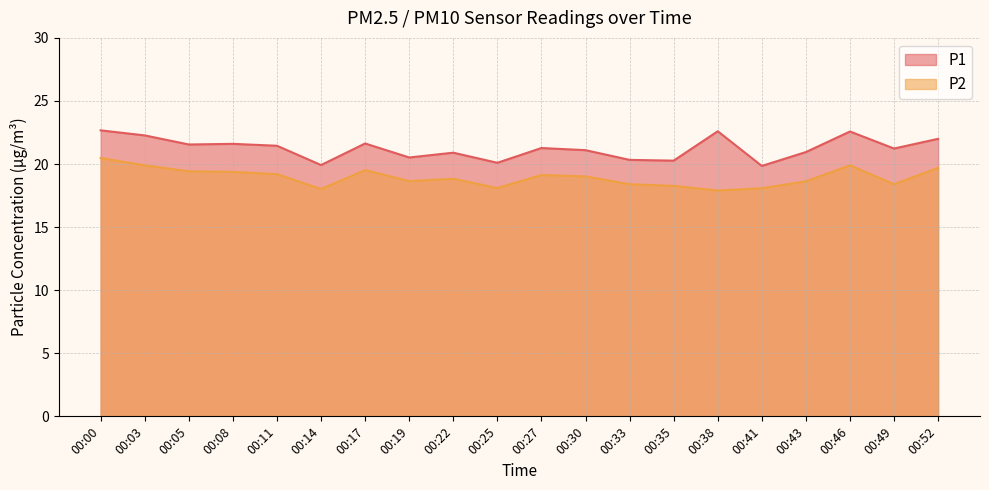

List the series in order of their peak value, highest first.

P1, P2